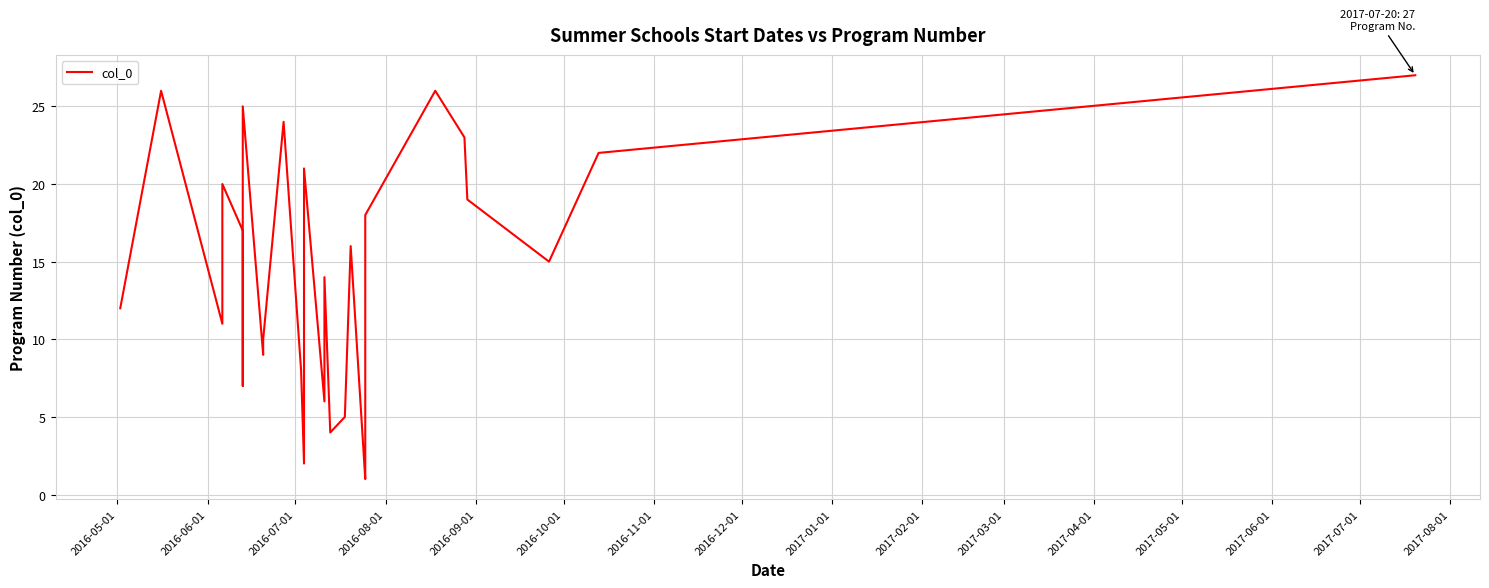

How many categories are shown in the chart?

29